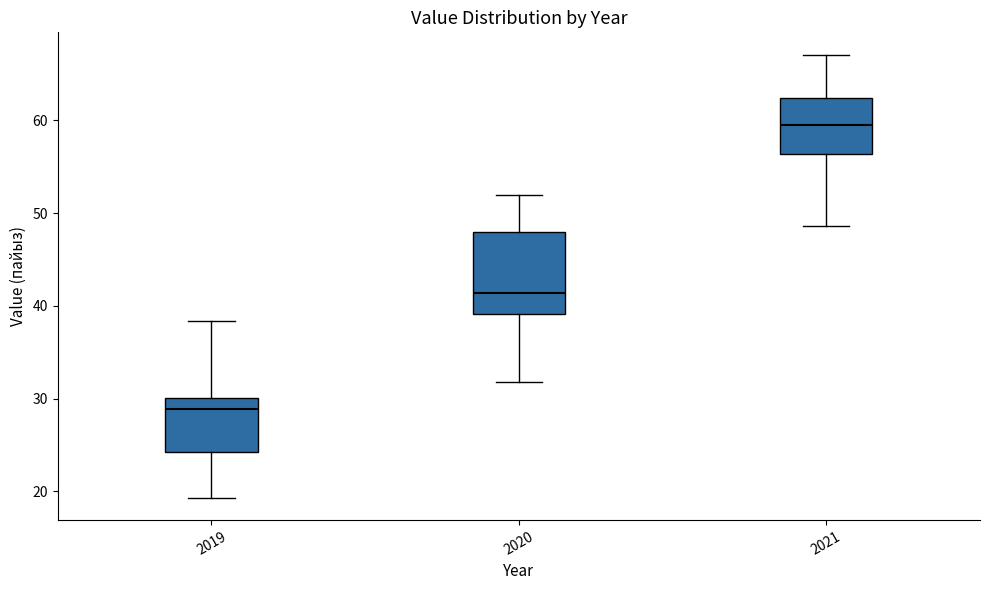

Which box is the tallest, from its lower edge to its upper edge?

2020